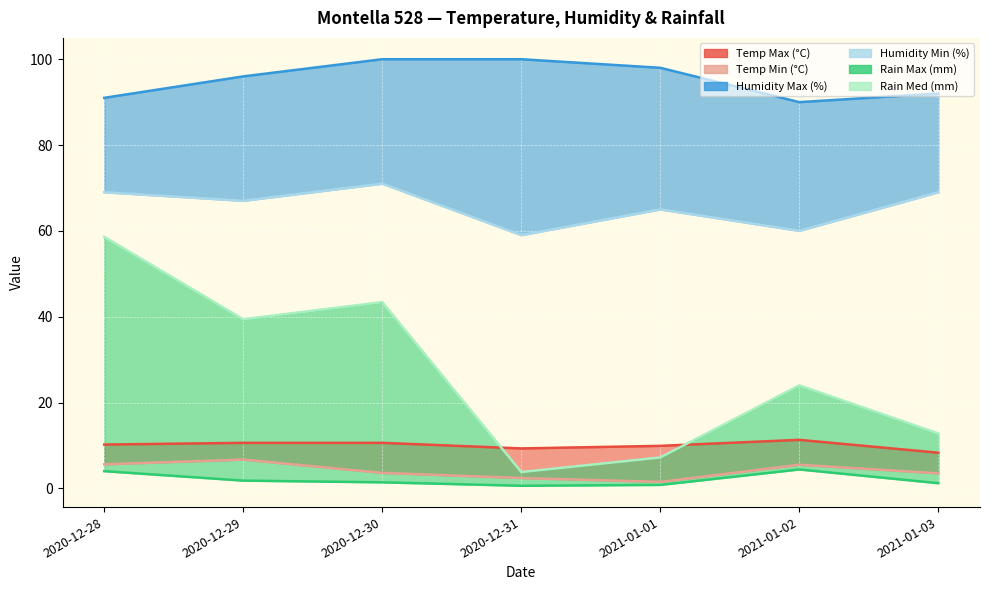

How many interior local peaks does the Humidity Min (%) series have?

2